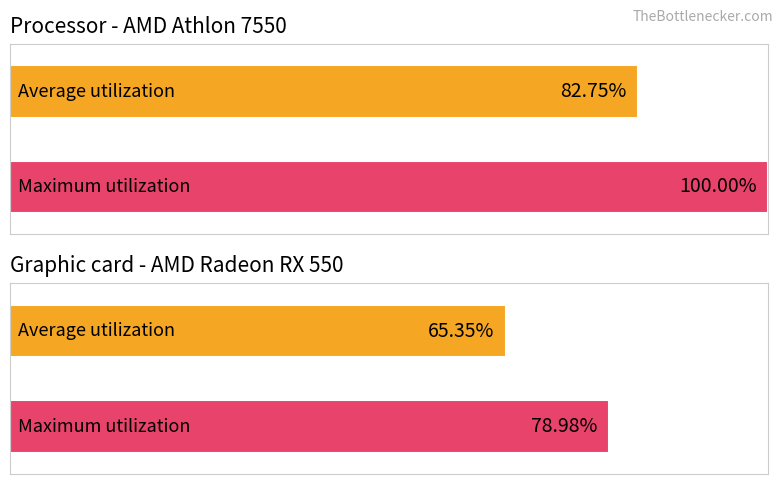

What are all the series names shown in the legend?

Average utilization, Maximum utilization